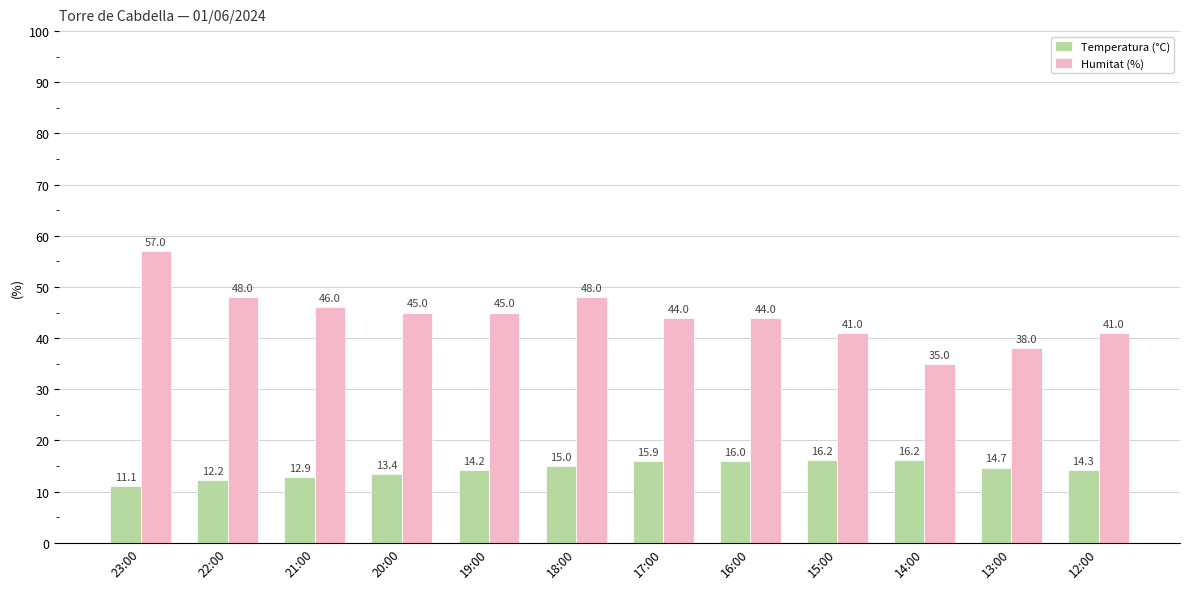

Are the bars horizontal?

No